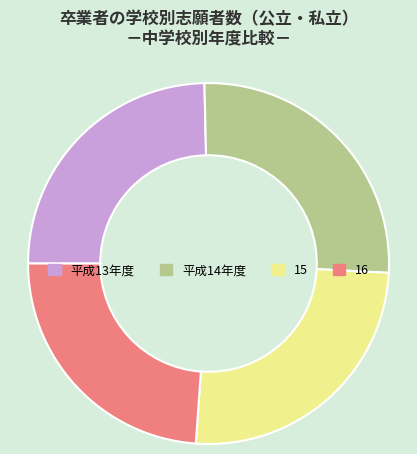

Is there any slice that represents more than half of the pie?

No